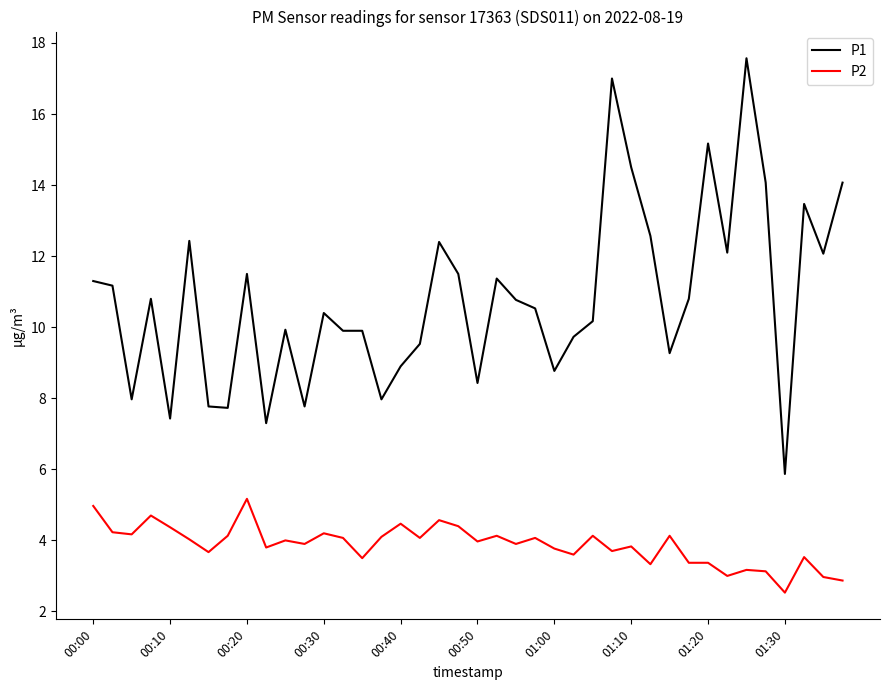

What is the maximum value for P1?

17.6